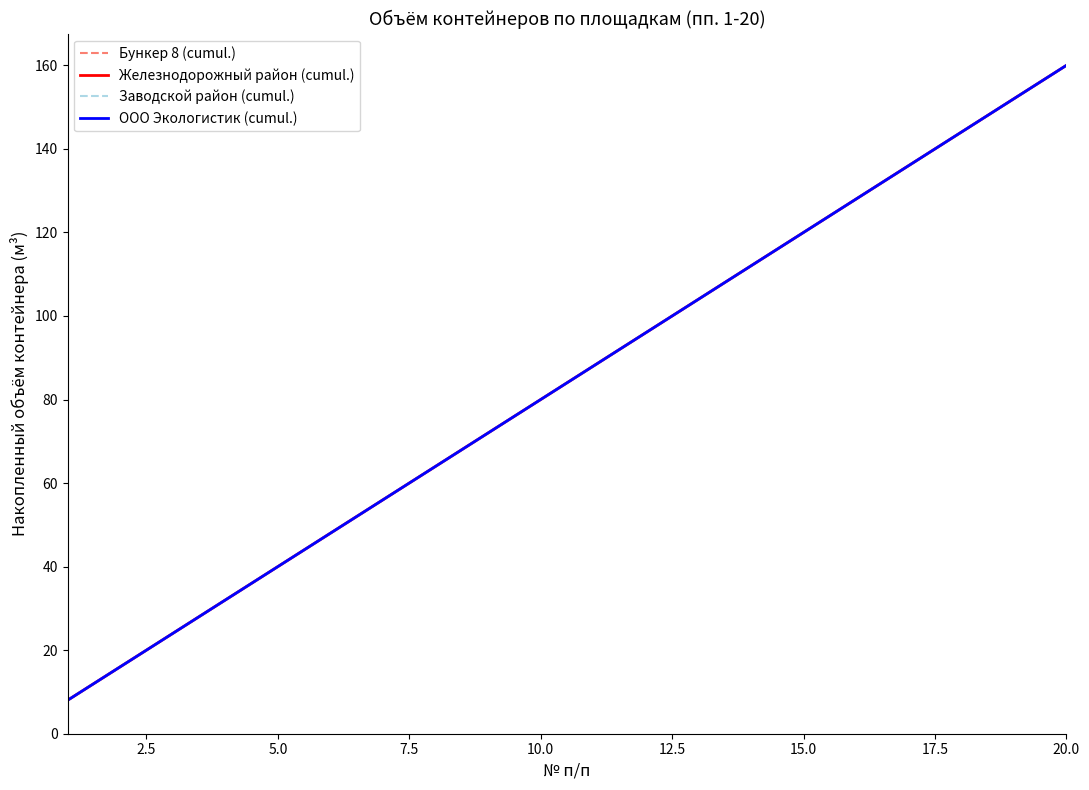

Does the chart have visible grid lines?

No